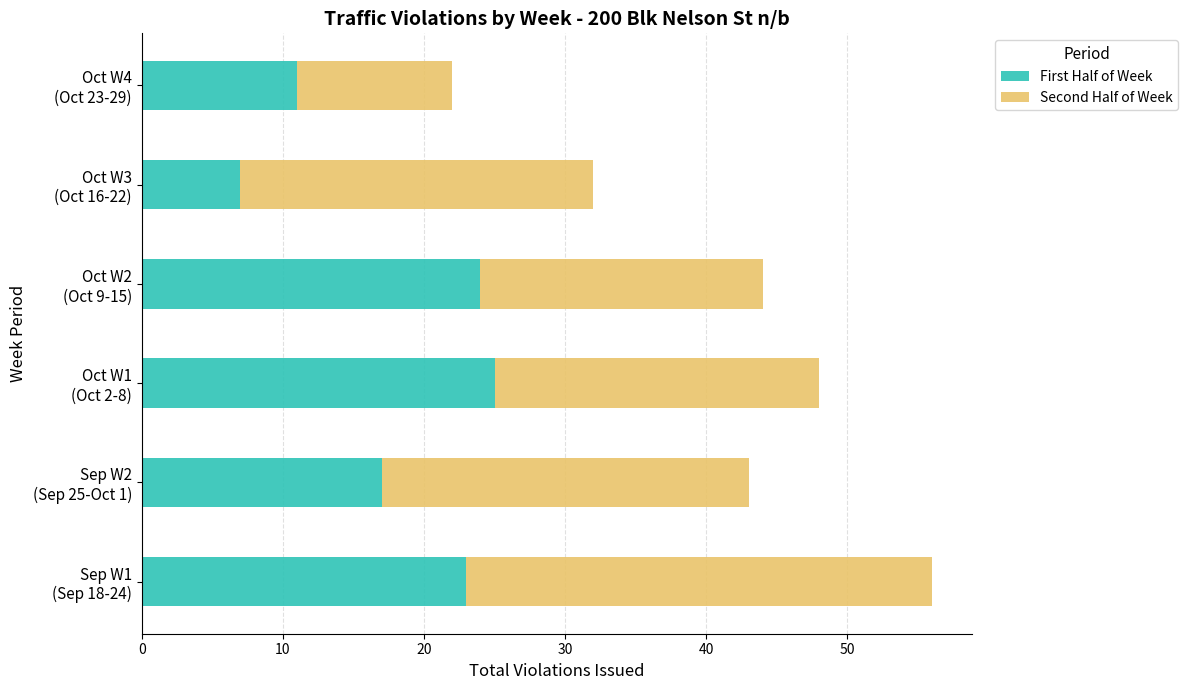

What is the minimum value for First Half of Week?

7